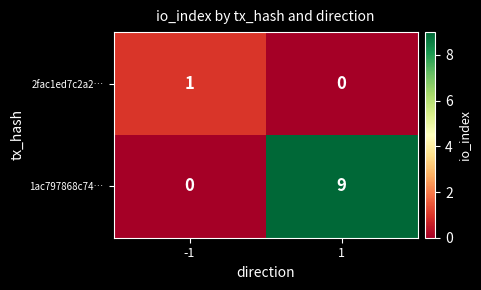

At which category does the chart reach its peak across all series?

1